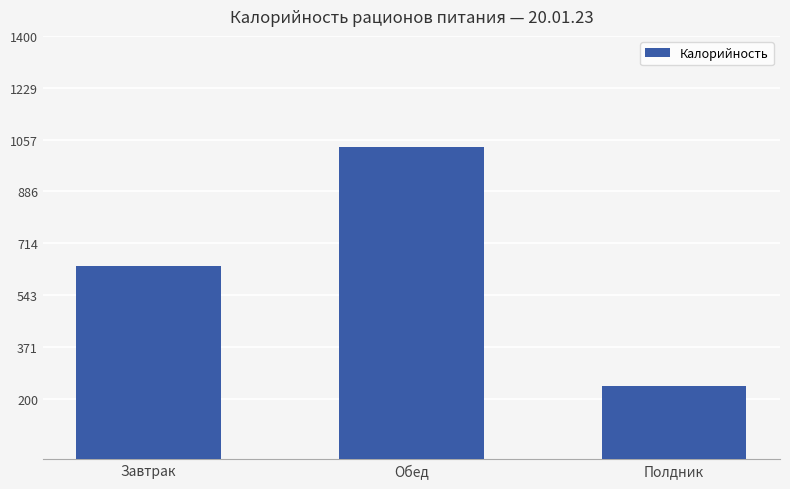

True or false: the data shows 386.1 at Полдник.

False